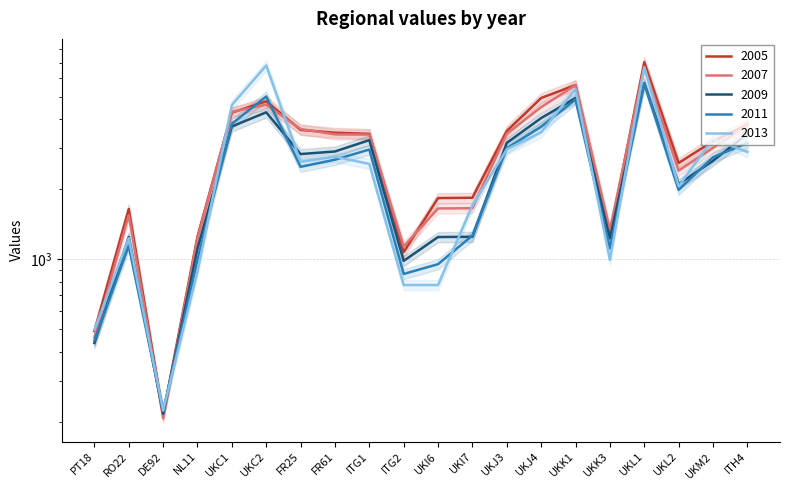

What is the label of the 10th point from the right?

UKI6